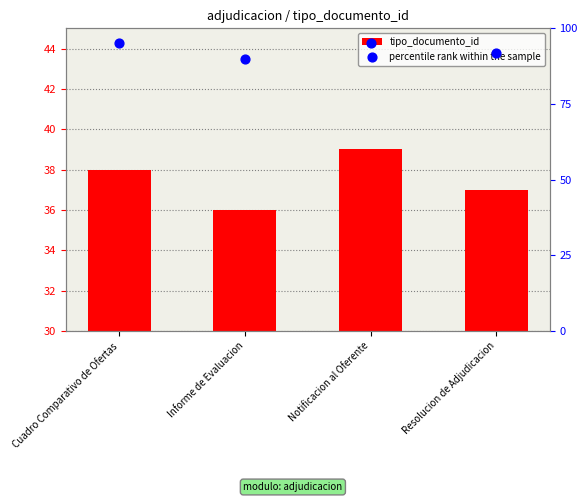

What is the total value across all series at Resolucion de Adjudicacion?

129